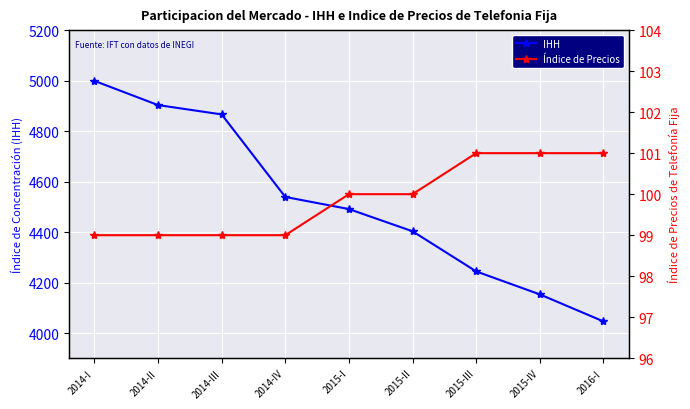

Is it true that Índice de Precios equals 101 at 2015-IV?

True